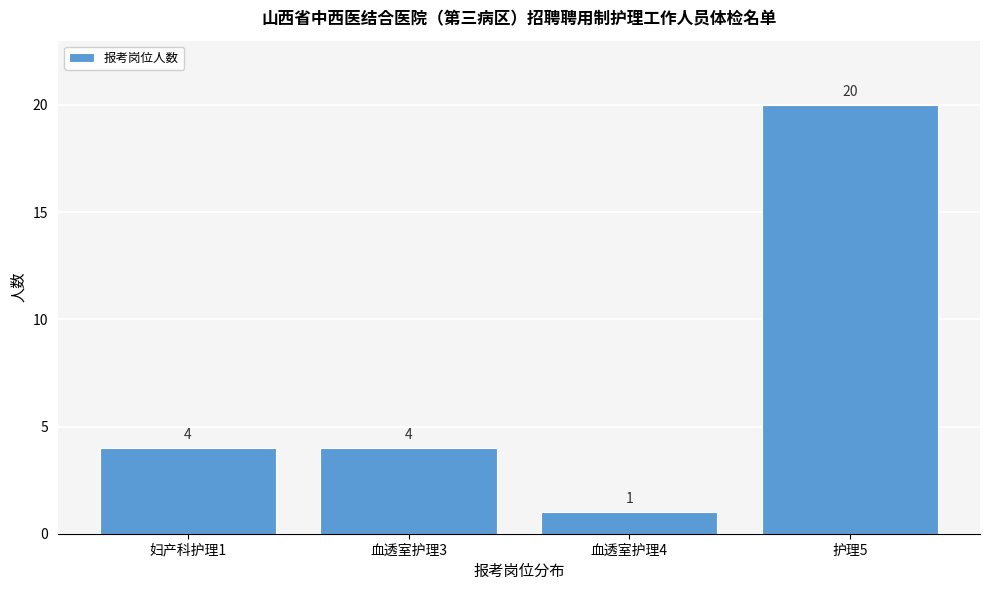

Reading left to right, what are all the values shown in this chart?

妇产科护理1=4	血透室护理3=4	血透室护理4=1	护理5=20